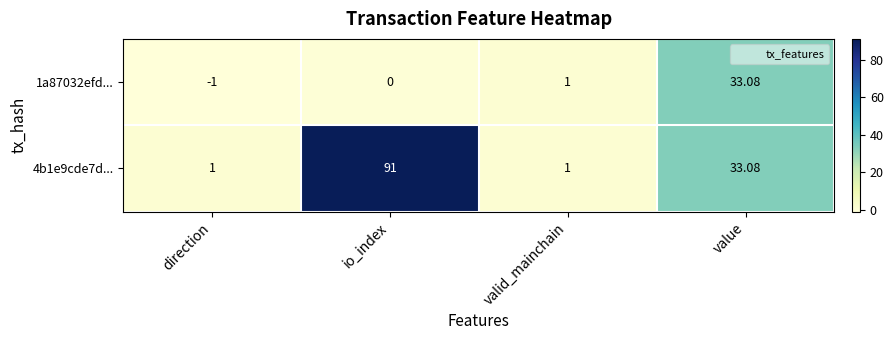

At how many categories does at least one series exceed 28?

2